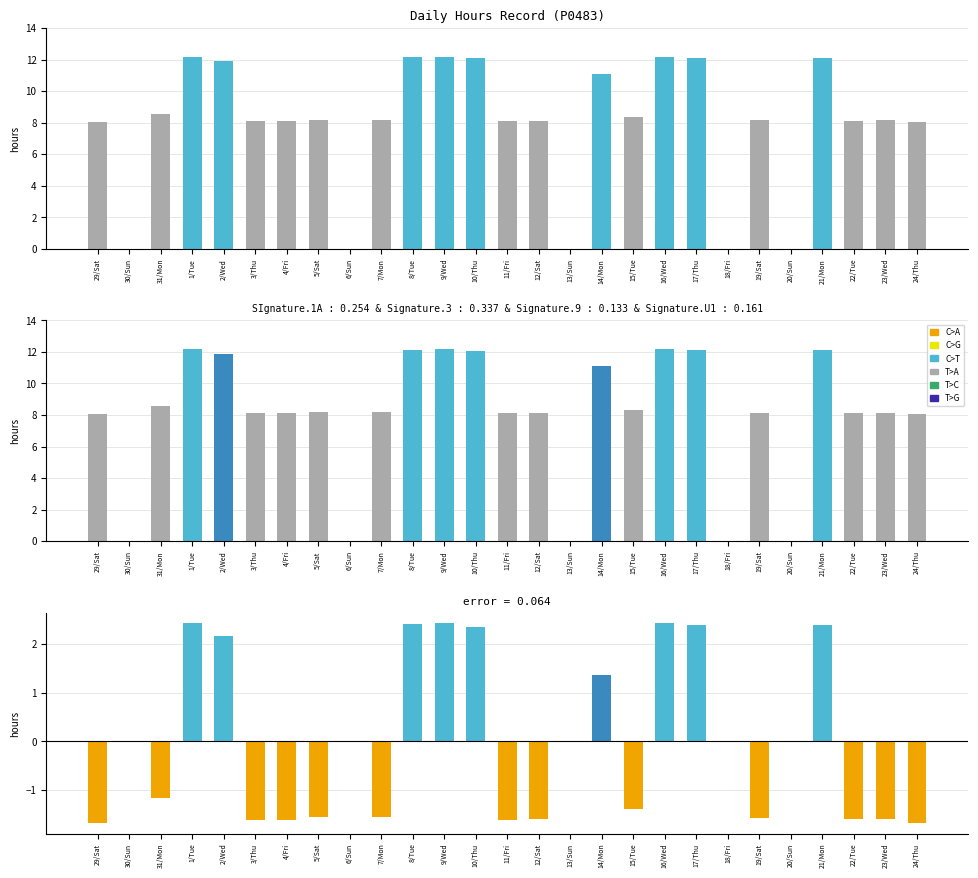

What is the difference between the maximum and minimum values in the Low series?

12.2